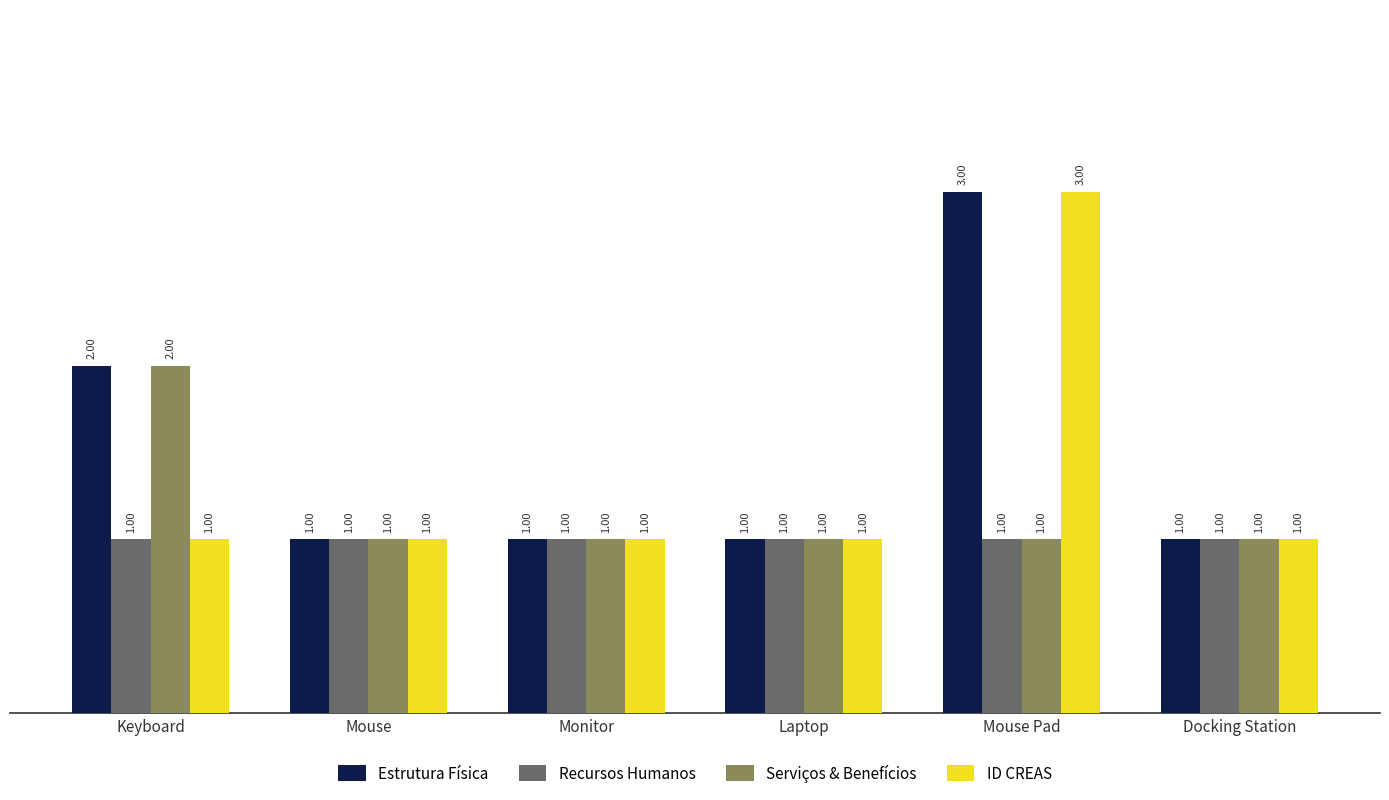

What is the difference between the maximum and minimum values in the Serviços & Benefícios series?

1